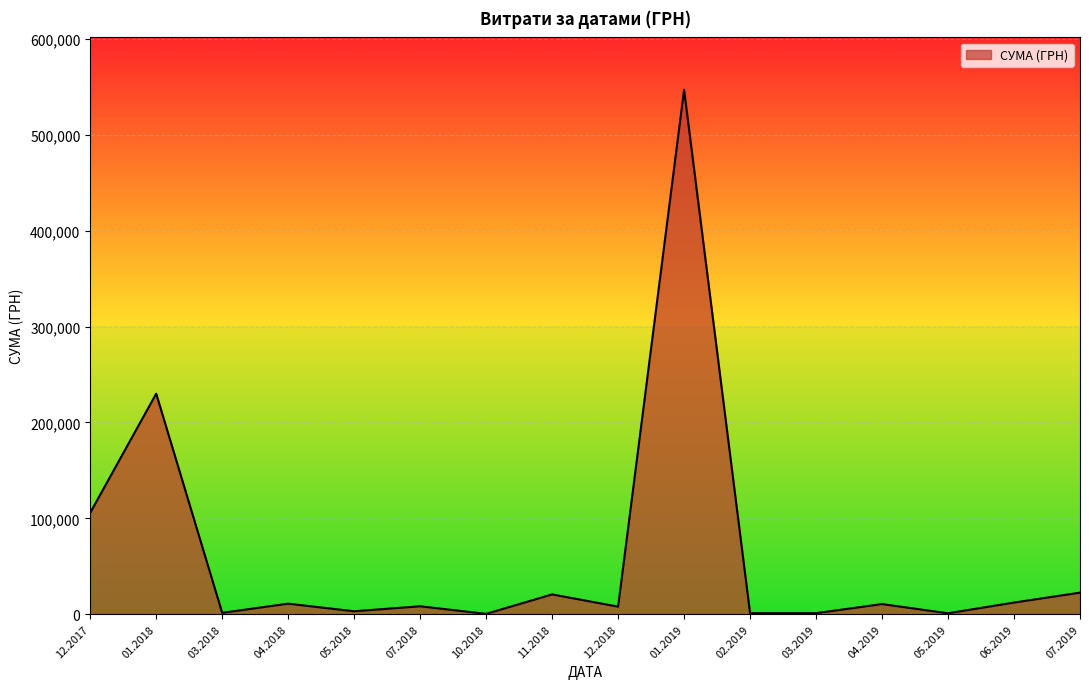

The value at 07.2019 is 22478.9. True or false?

True